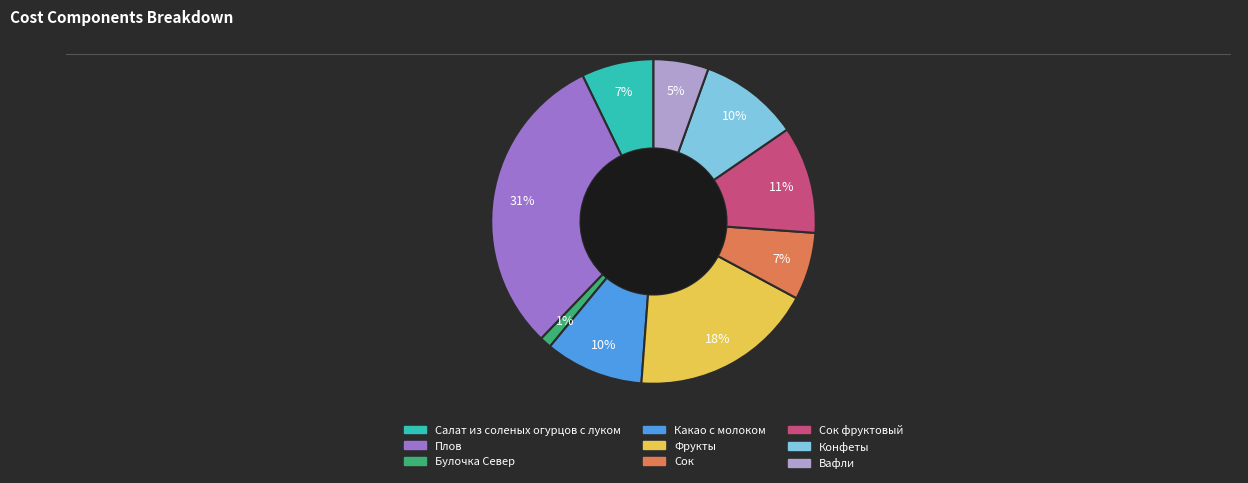

Is there a majority slice in this chart?

No